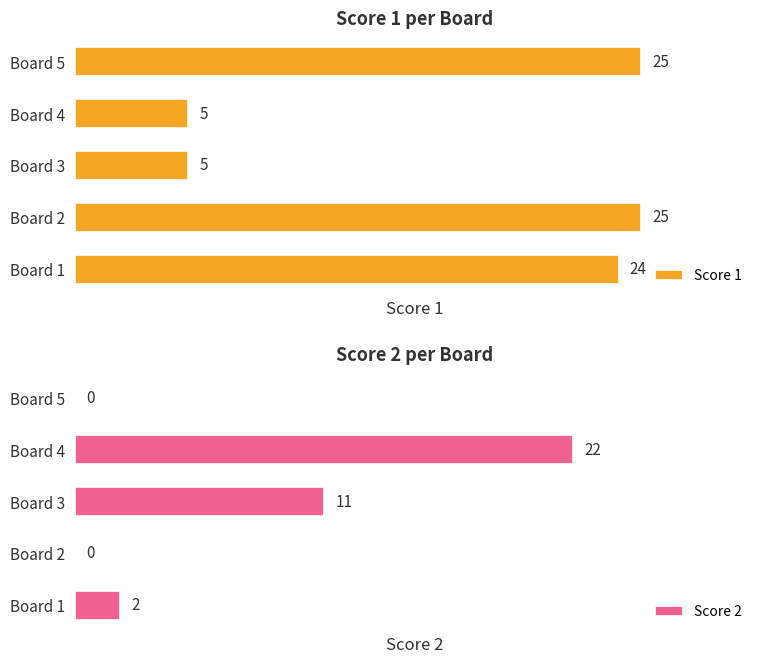

At which label is Score 1 closest to 15?

Board 1